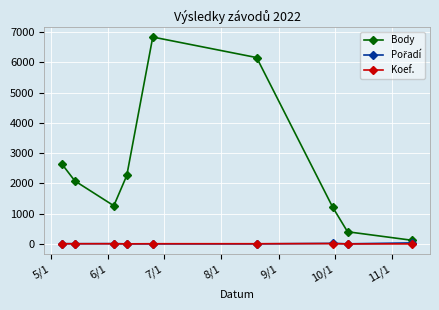

Which series has the largest range (max minus min)?

Body